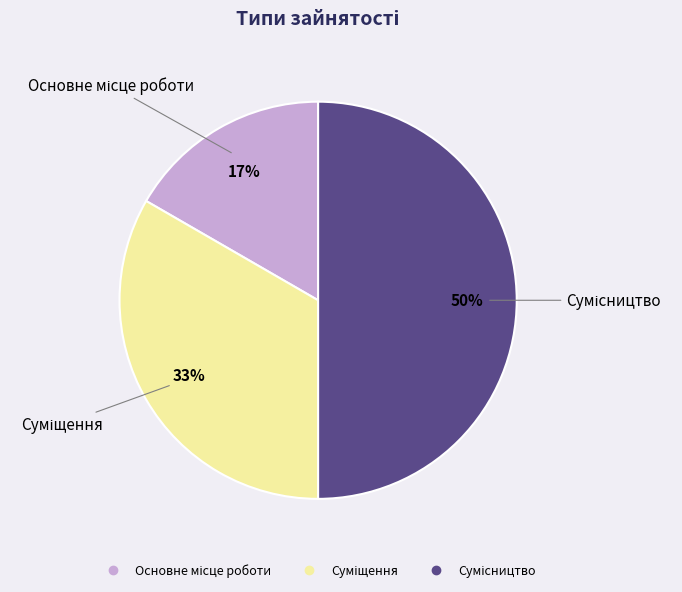

How many slices are in this pie chart?

3